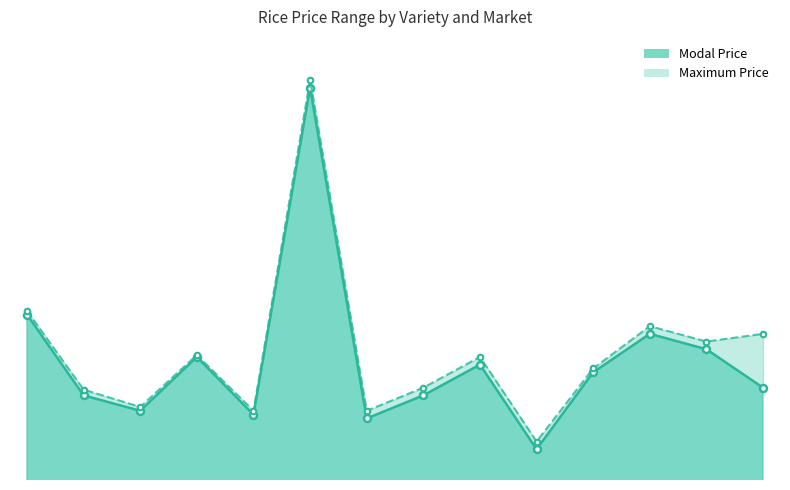

Between 13 and 5, which is larger?

5